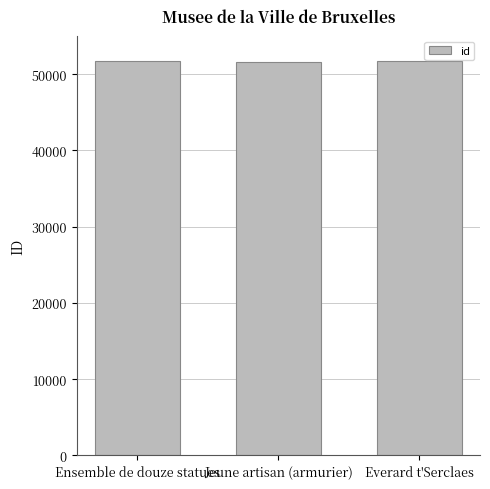

The value at Ensemble de douze statues is 23905. True or false?

False